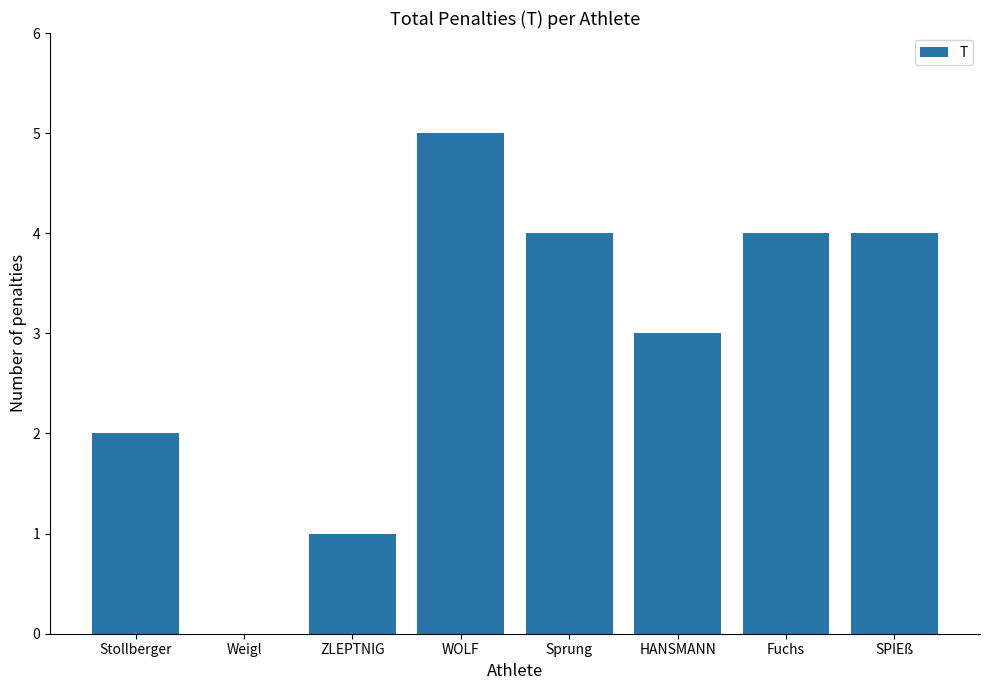

Reading left to right, transcribe all the data shown in this chart.

2	0	1	5	4	3	4	4